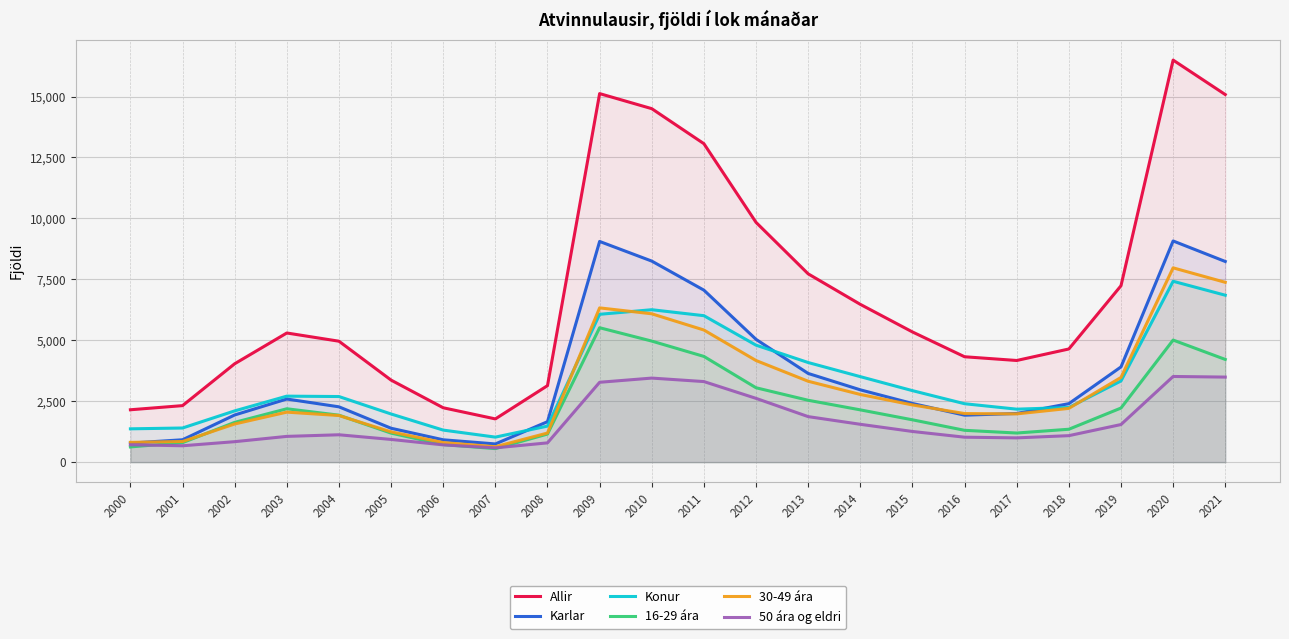

Count the number of data series in this chart.

6